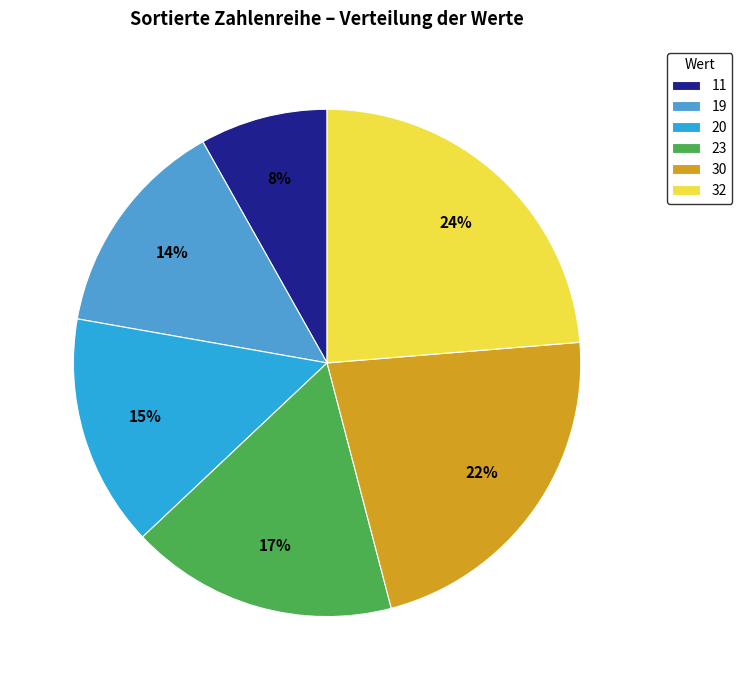

Is there a majority slice in this chart?

No